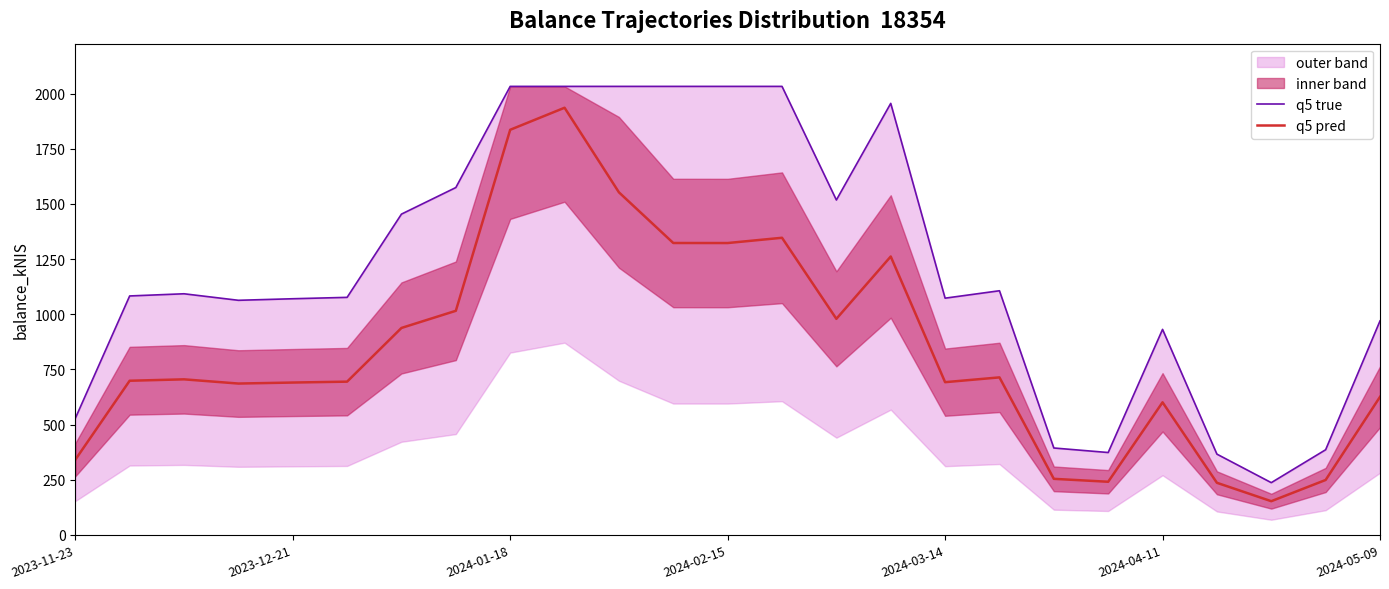

Where is q5 true nearest to the value 1134?

17